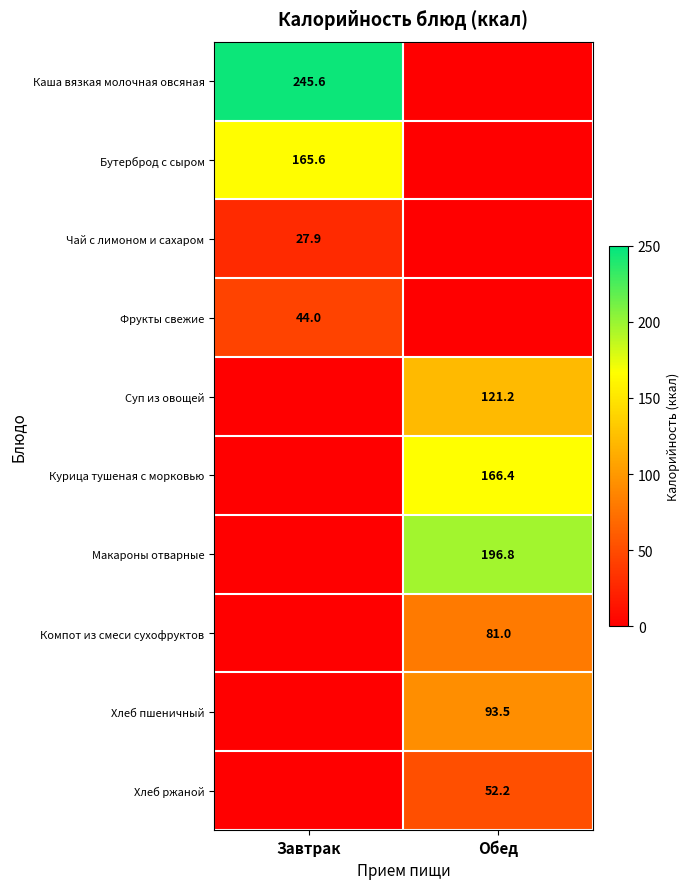

Is it true that Бутерброд с сыром equals 165.6 at Завтрак?

True